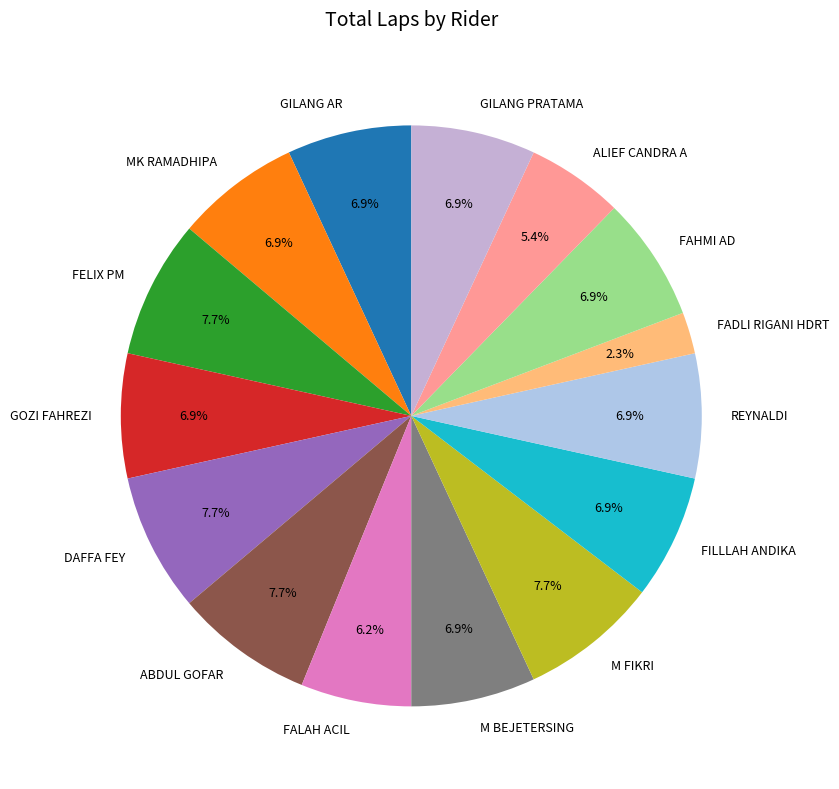

To the nearest percent, what portion does GOZI FAHREZI represent?

7%